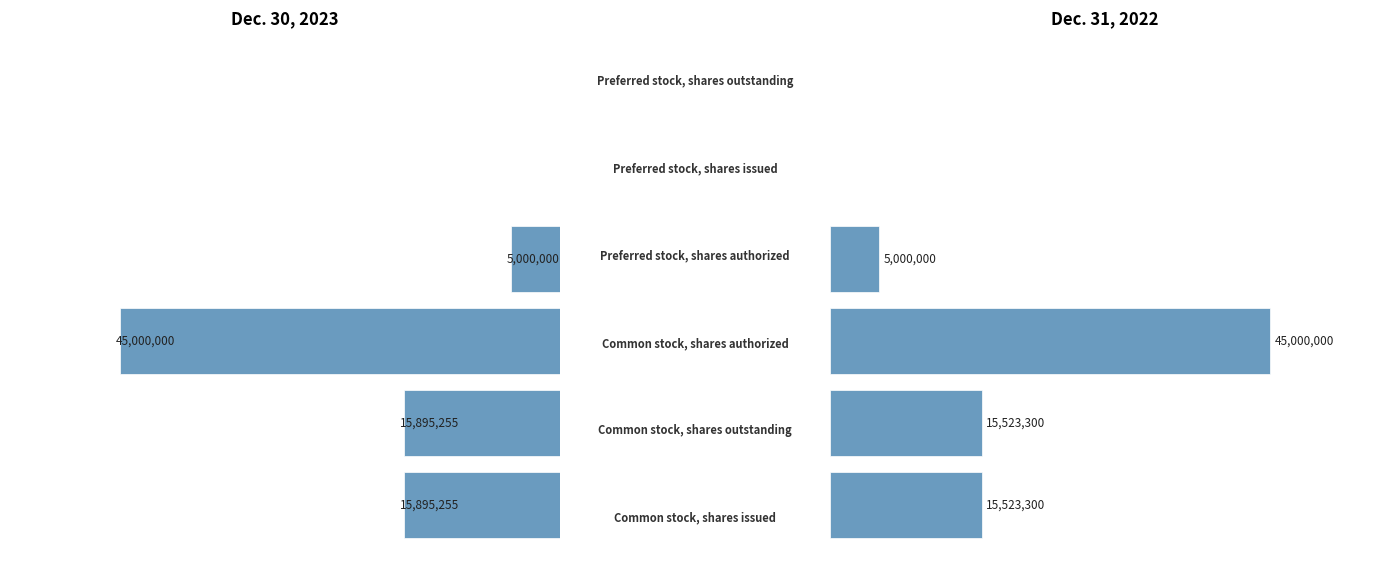

How many data points does each series have?

6